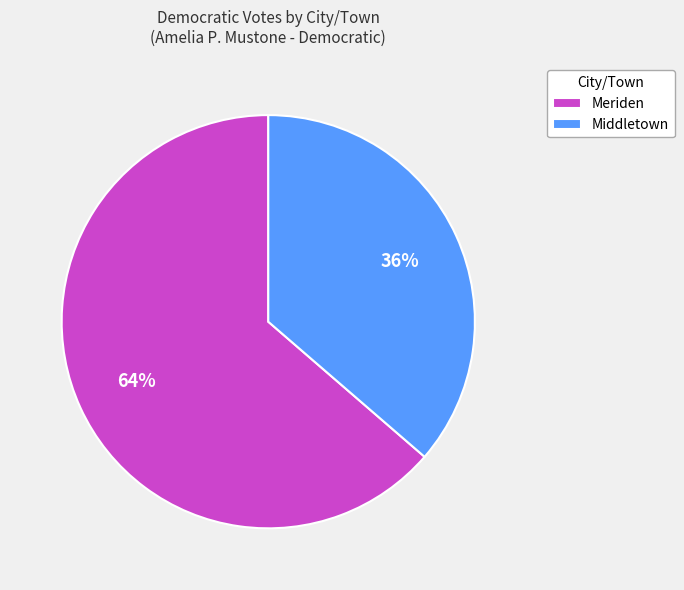

To the nearest percent, what is the combined percentage of Middletown and Meriden?

100%